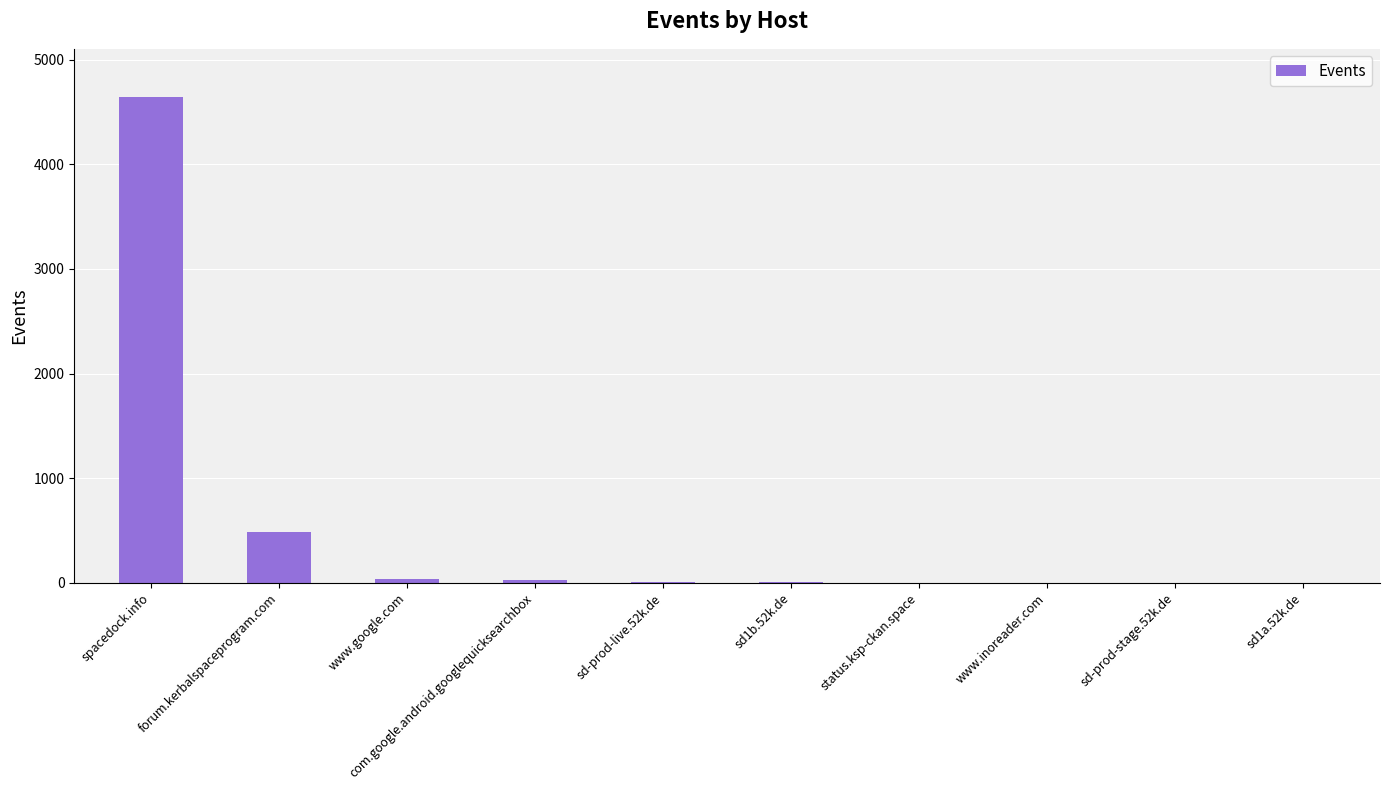

True or false: the data shows 7862 at spacedock.info.

False